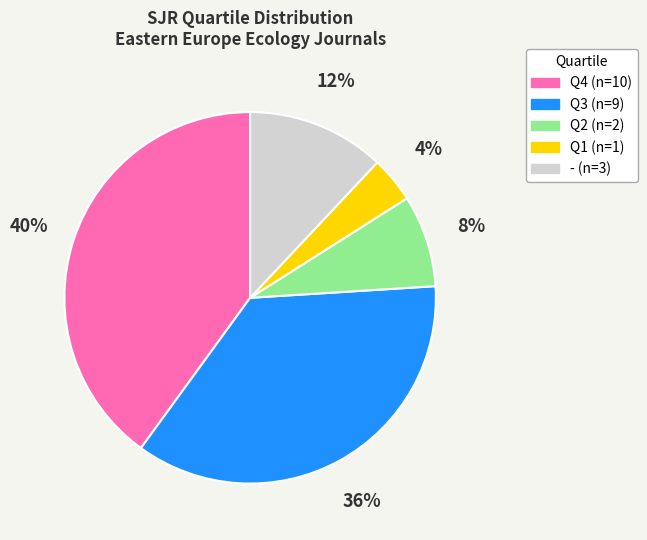

Combined, do - and Q2 account for over 50%?

No